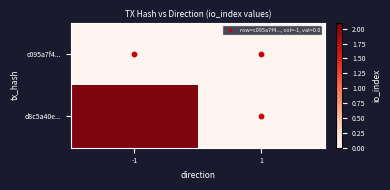

How many categories are shown in the chart?

2